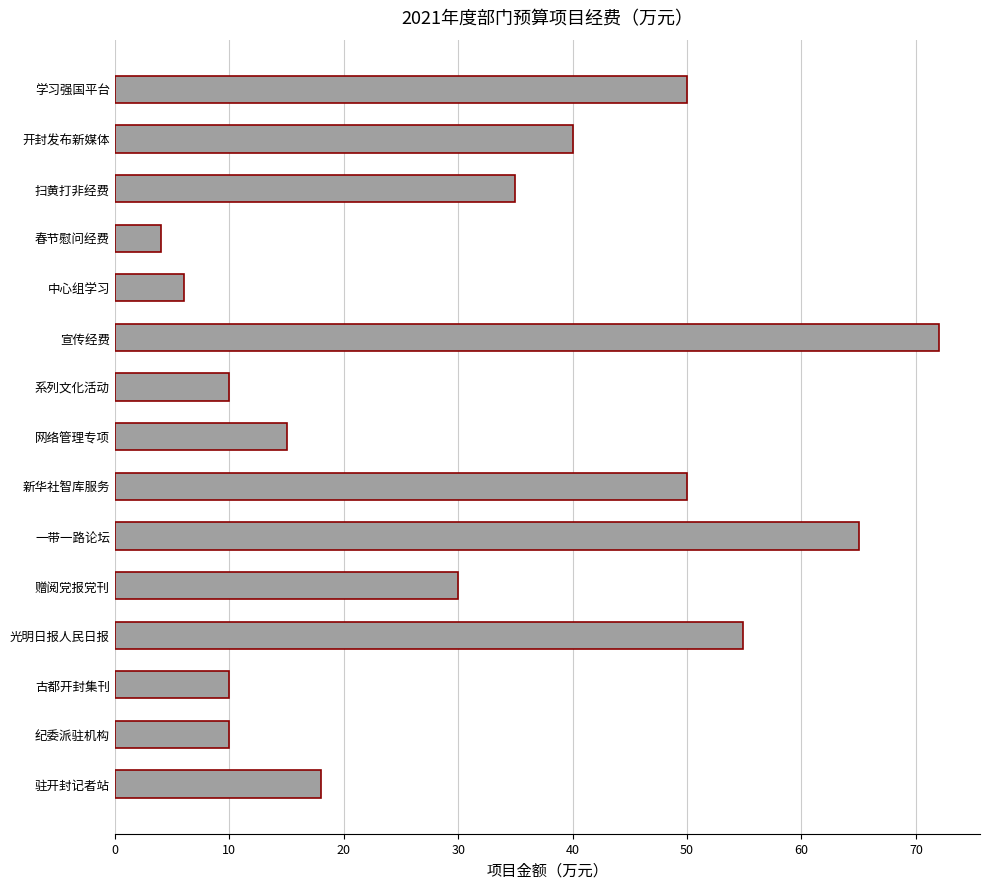

Reading top to bottom, what are all the values shown in this chart?

50.0	40.0	35.0	4.0	6.0	72.0	10.0	15.0	50.0	65.0	30.0	54.9	10.0	10.0	18.0